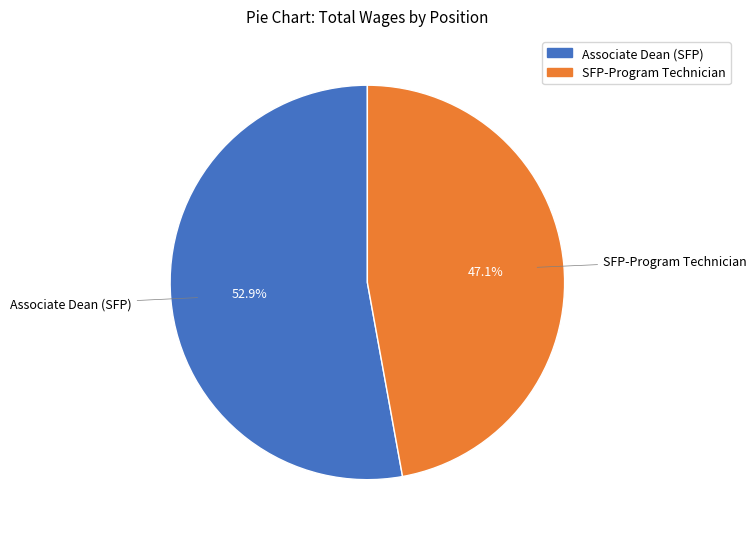

Is it true that SFP-Program Technician is 40% of the pie?

False